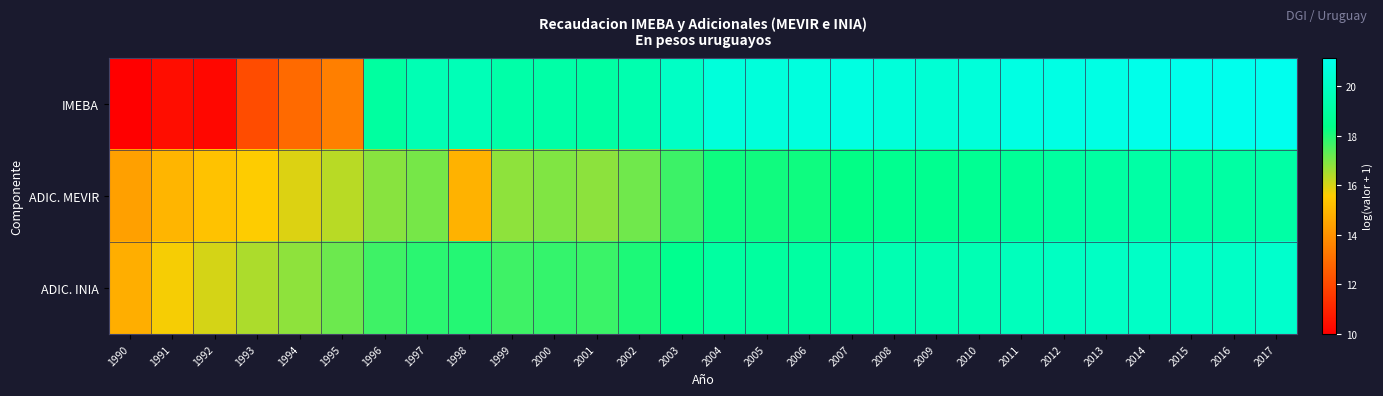

At how many categories does at least one series exceed 15?

27